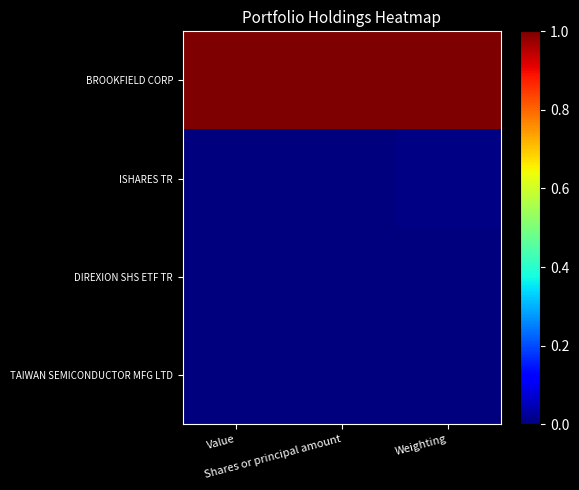

Rank the series by their maximum value, from highest to lowest.

BROOKFIELD CORP, ISHARES TR, DIREXION SHS ETF TR, TAIWAN SEMICONDUCTOR MFG LTD